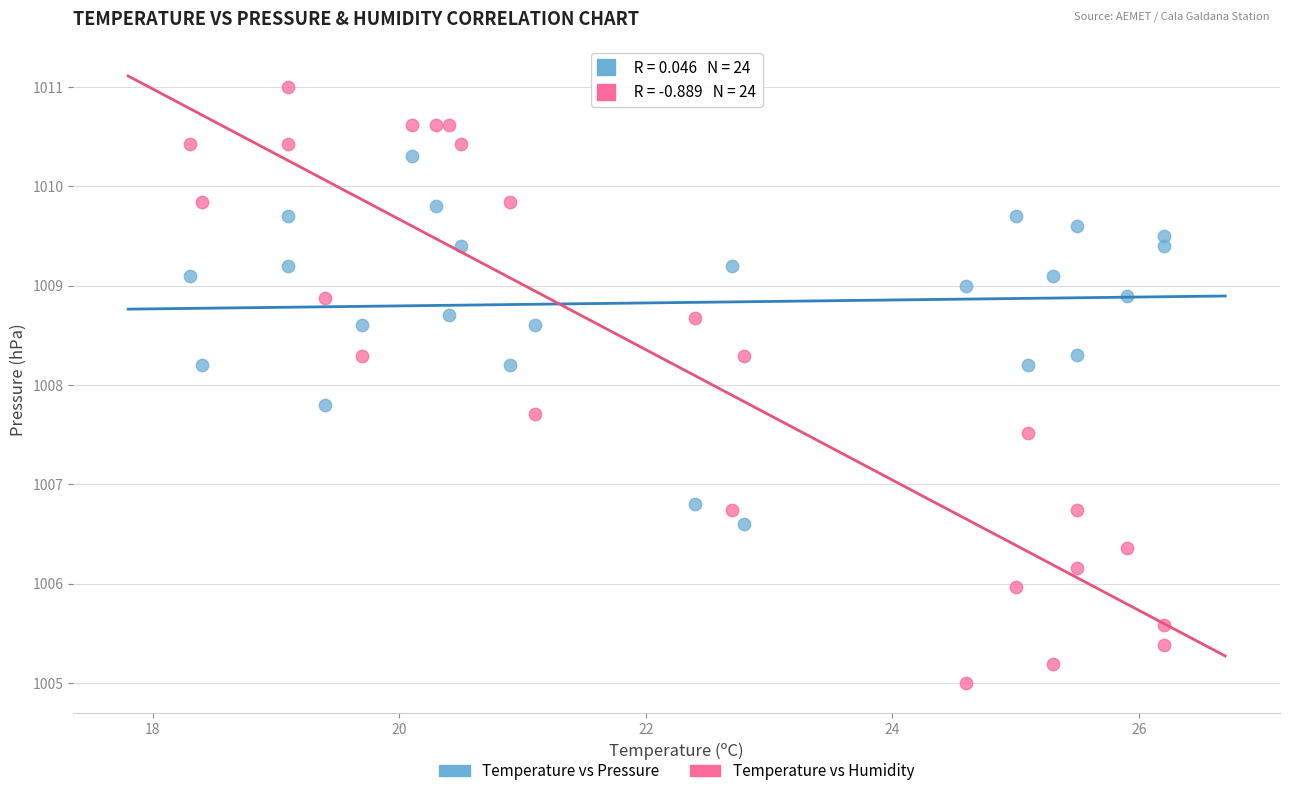

Across all data points, what is the range of X values (max minus min)?

7.9